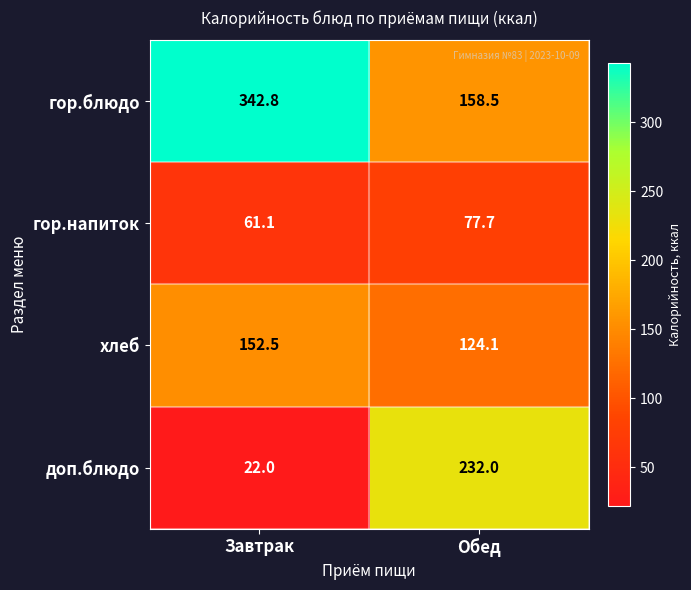

Which label corresponds to the largest value in the chart?

Завтрак